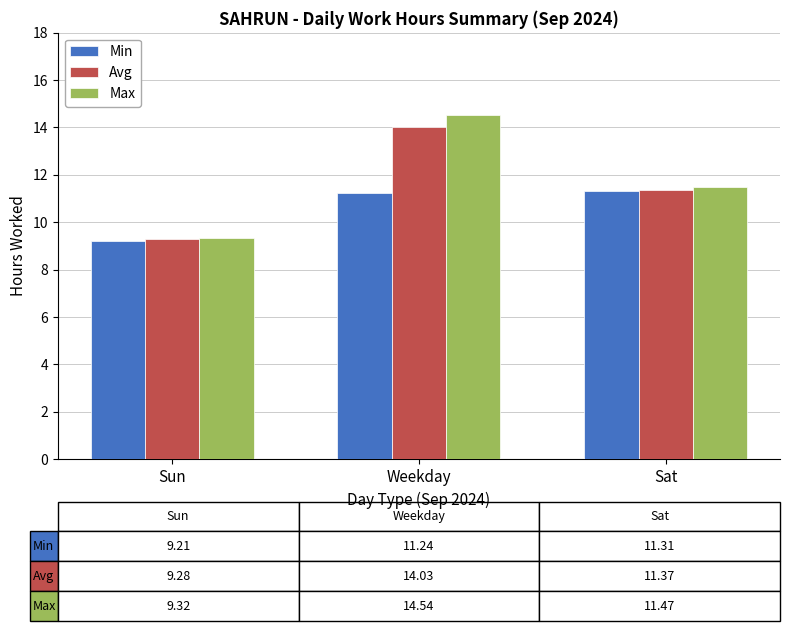

How many values in the Max series are below 11?

1